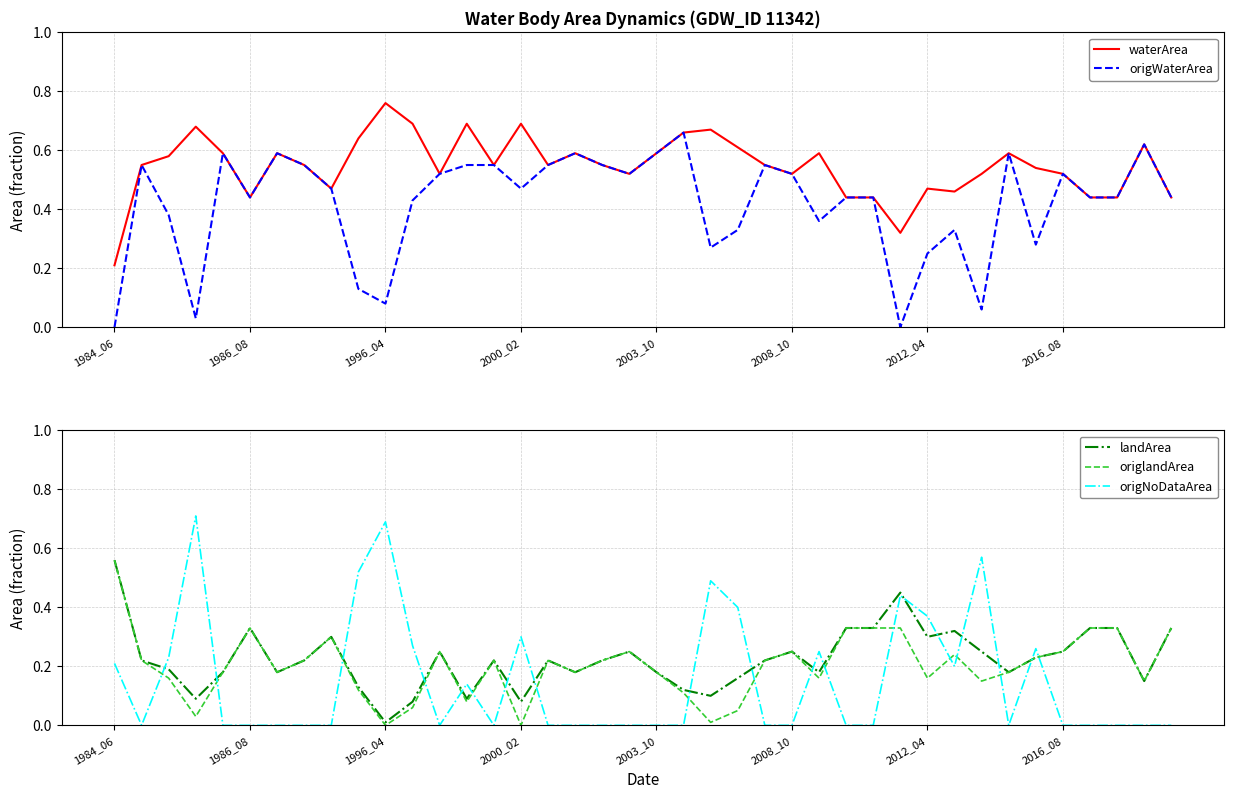

True or false: origNoDataArea has more than 0 points higher than both neighbors.

True